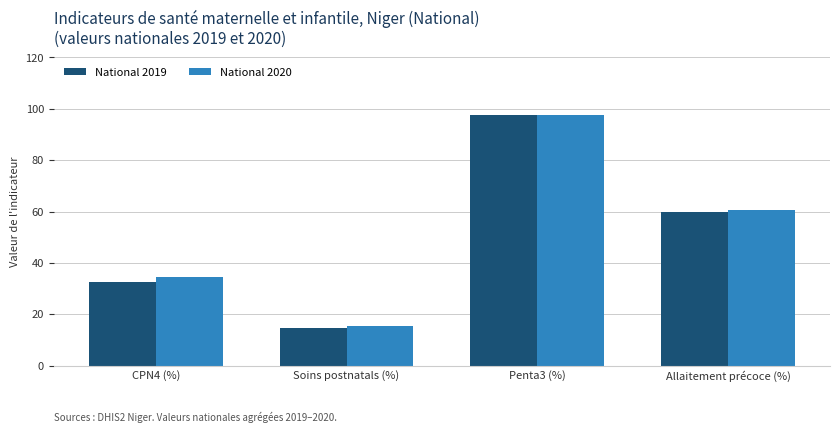

What is the value of the National 2019 bar at the 3rd from the left?

97.8